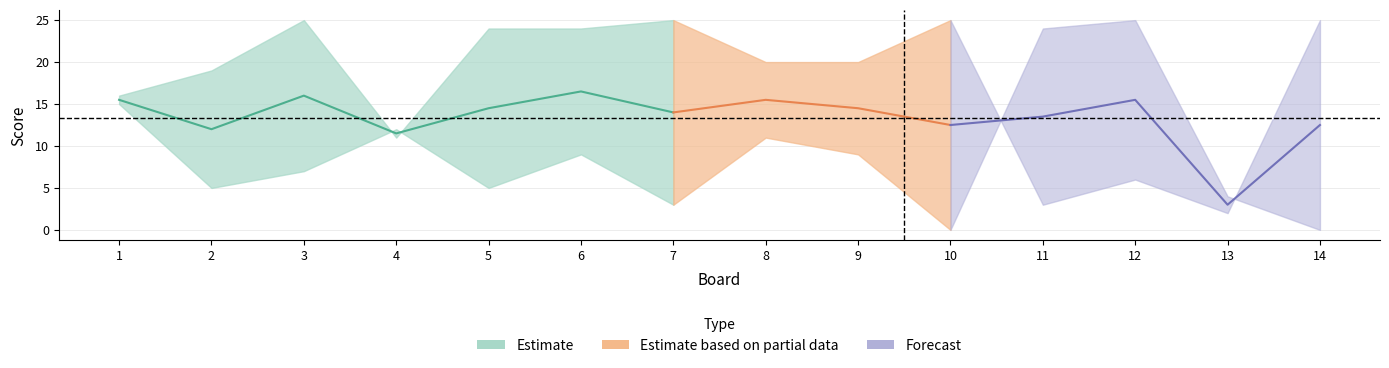

What is the difference between the maximum and second lowest values in the Score 1 series?

22